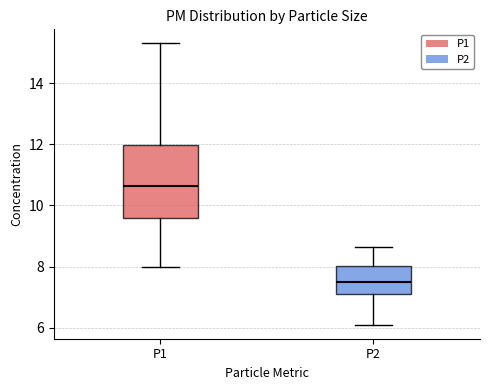

Which box has the lowest median line?

P2